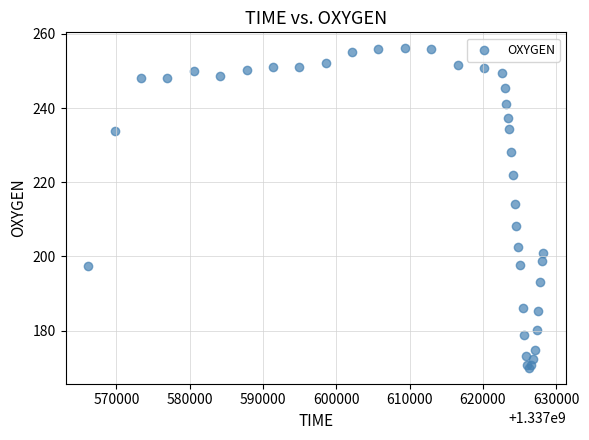

What Y value in the scatter plot is closest to 213?

214.1